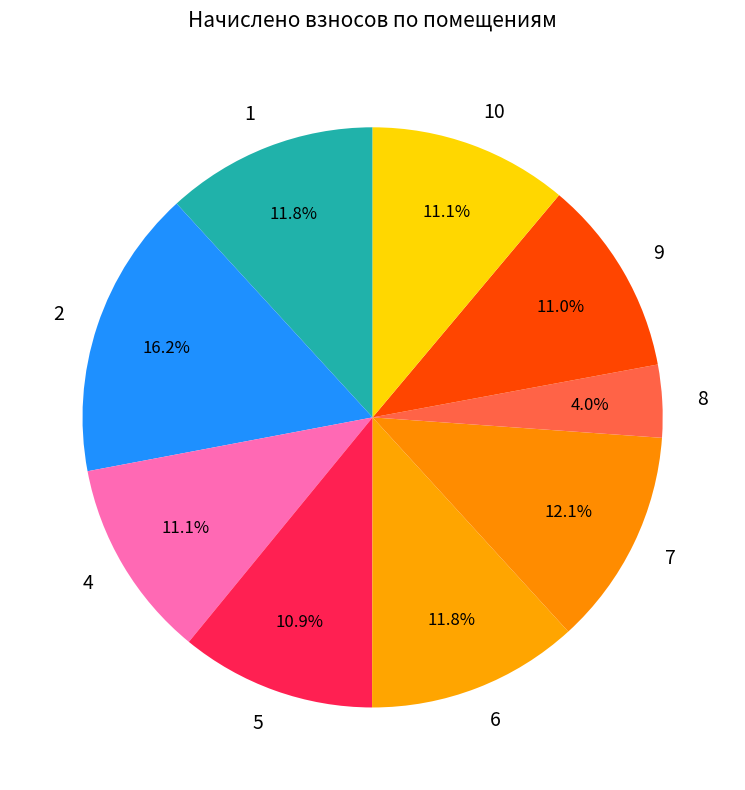

How many segments does this pie chart have?

9